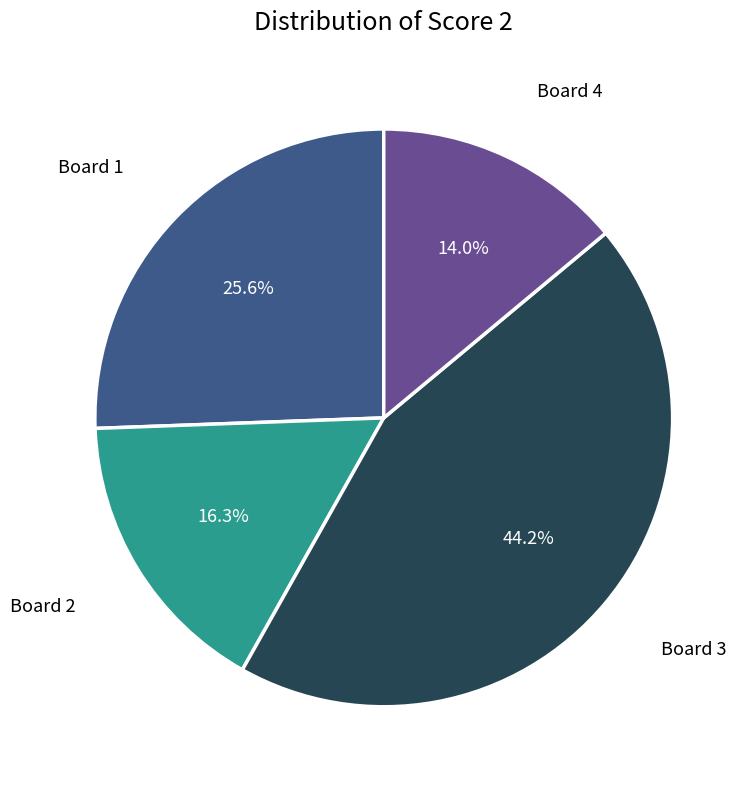

Is there any slice that represents more than half of the pie?

No